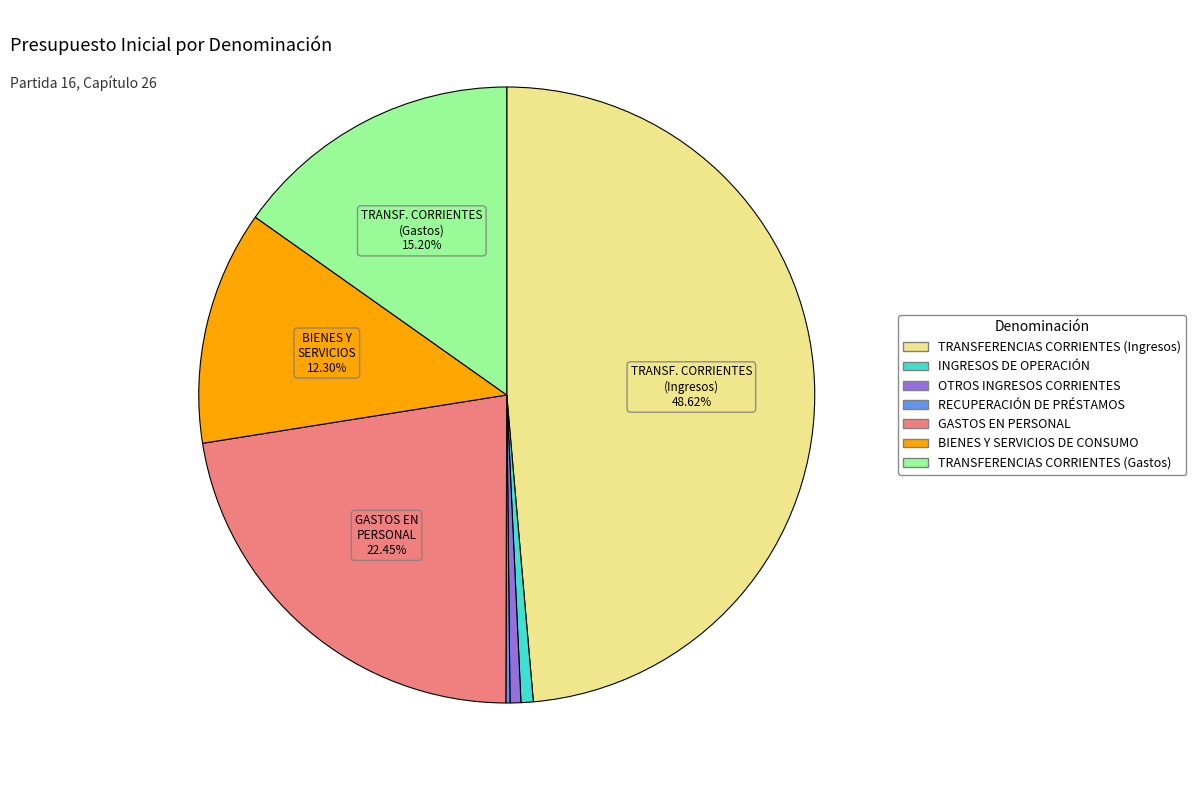

To the nearest percent, what is the combined percentage of BIENES Y SERVICIOS DE CONSUMO and GASTOS EN PERSONAL?

35%